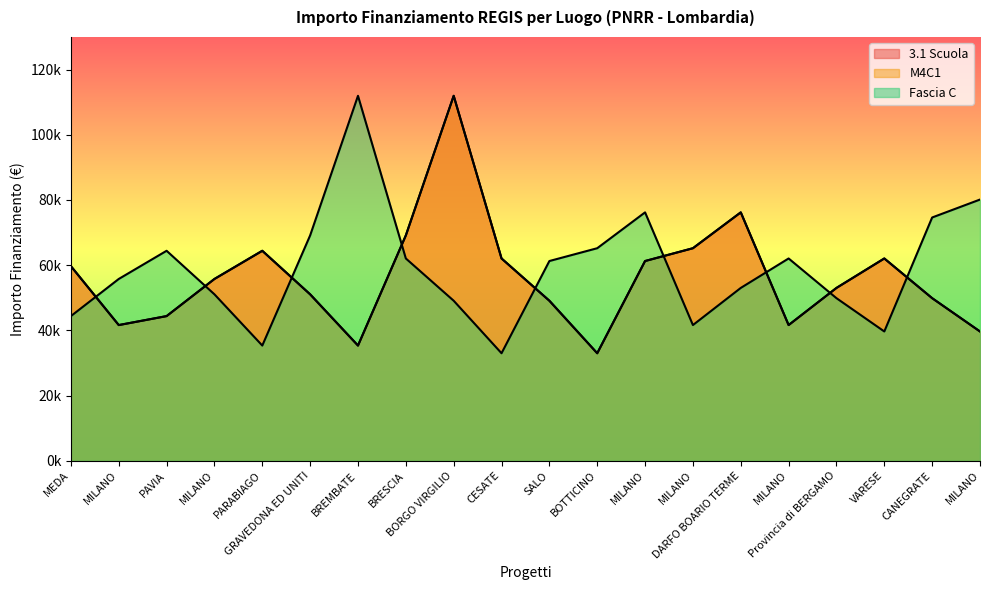

Reading right to left, list all the values displayed in this chart.

3.1 Scuola: MILANO=39673.2	CANEGRATE=49886.1	VARESE=62063.0	Provincia di BERGAMO=53028.5	MILANO=41637.2	DARFO BOARIO TERME=76203.9	MILANO=65205.4	MILANO=61277.4	BOTTICINO=32995.5	SALO=49100.5	CESATE=62063.0	BORGO VIRGILIO=111949.1	BRESCIA=69133.5	BREMBATE=35352.3	GRAVEDONA ED UNITI=51064.5	PARABIAGO=64419.8	MILANO=55778.1	PAVIA=44386.8	MILANO=41637.2	MEDA=59706.2
M4C1: MILANO=39673.2	CANEGRATE=49886.1	VARESE=62063.0	Provincia di BERGAMO=53028.5	MILANO=41637.2	DARFO BOARIO TERME=76203.9	MILANO=65205.4	MILANO=61277.4	BOTTICINO=32995.5	SALO=49100.5	CESATE=62063.0	BORGO VIRGILIO=111949.1	BRESCIA=69133.5	BREMBATE=35352.3	GRAVEDONA ED UNITI=51064.5	PARABIAGO=64419.8	MILANO=55778.1	PAVIA=44386.8	MILANO=41637.2	MEDA=59706.2
Fascia C: MILANO=80132.0	CANEGRATE=74632.7	VARESE=39673.2	Provincia di BERGAMO=49886.1	MILANO=62063.0	DARFO BOARIO TERME=53028.5	MILANO=41637.2	MILANO=76203.9	BOTTICINO=65205.4	SALO=61277.4	CESATE=32995.5	BORGO VIRGILIO=49100.5	BRESCIA=62063.0	BREMBATE=111949.1	GRAVEDONA ED UNITI=69133.5	PARABIAGO=35352.3	MILANO=51064.5	PAVIA=64419.8	MILANO=55778.1	MEDA=44386.8